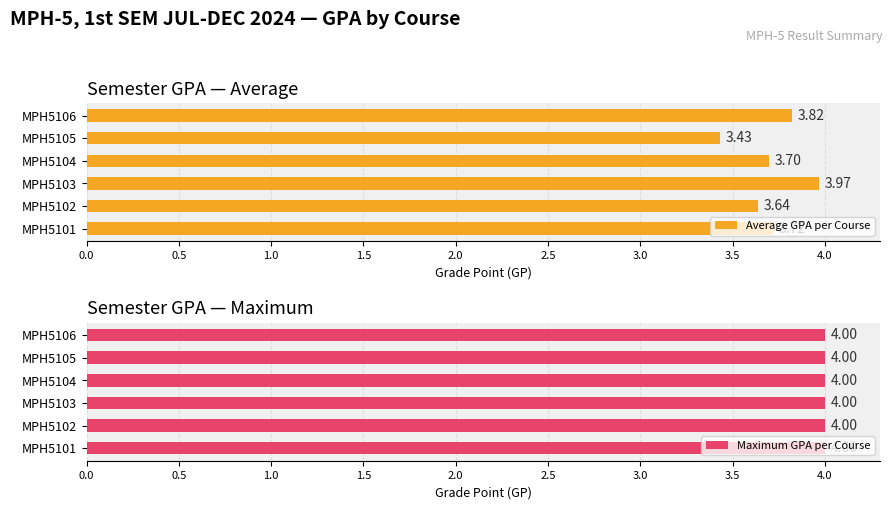

List the labels in order of Average GPA per Course value, largest first.

MPH5103, MPH5106, MPH5101, MPH5104, MPH5102, MPH5105